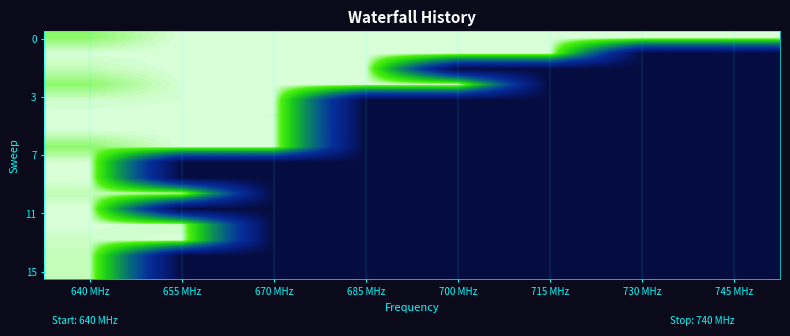

At which category is the sum across all series the highest?

640 MHz